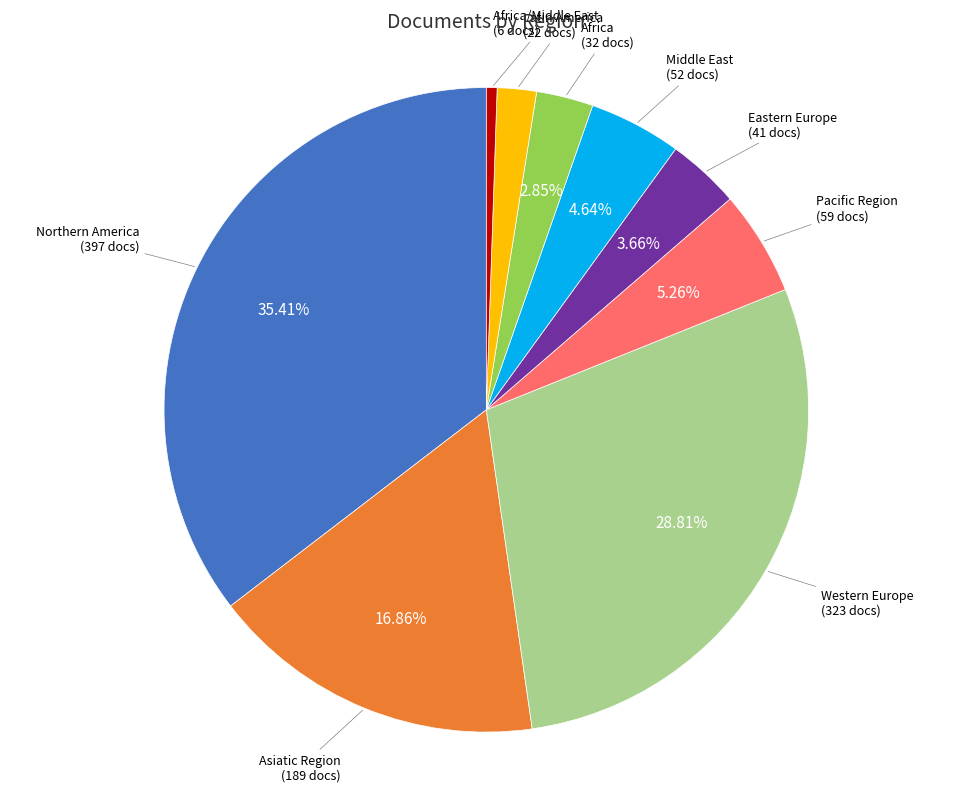

To the nearest percent, what is the average slice percentage?

11%